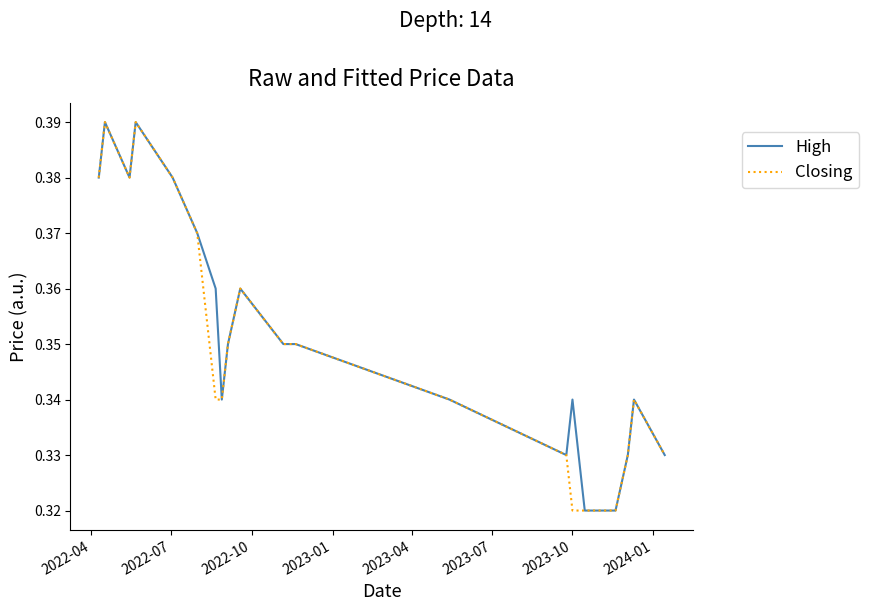

Which series has the largest total across all categories?

High